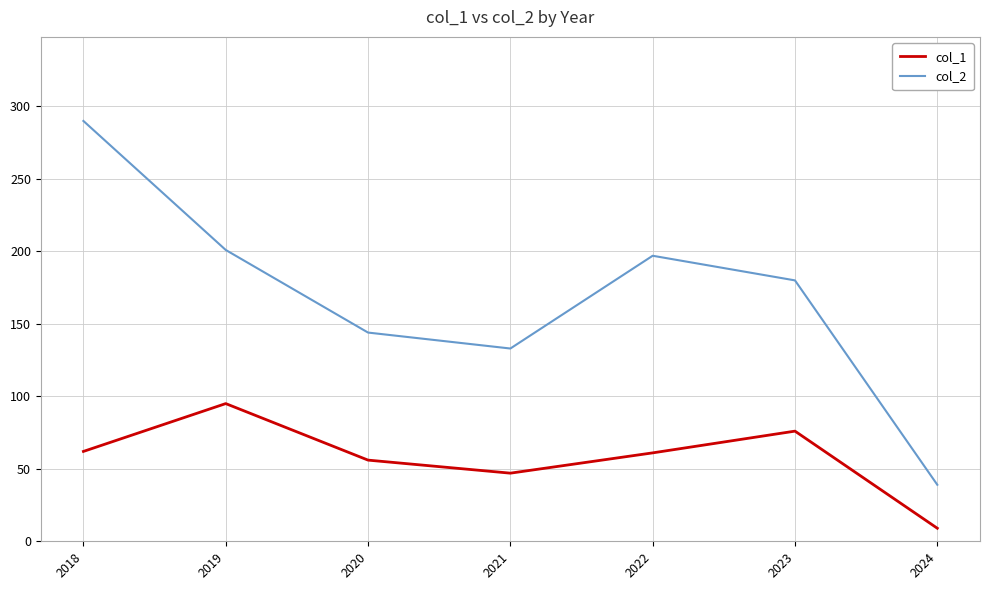

Between 2022 and 2024, which series saw the biggest shift?

col_2